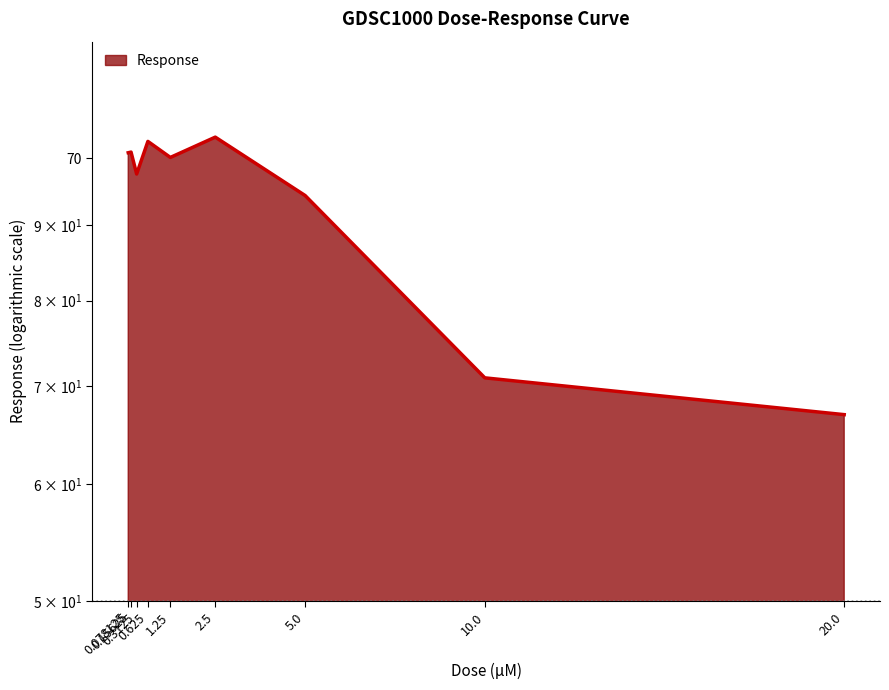

Count the number of values greater than 100.

5